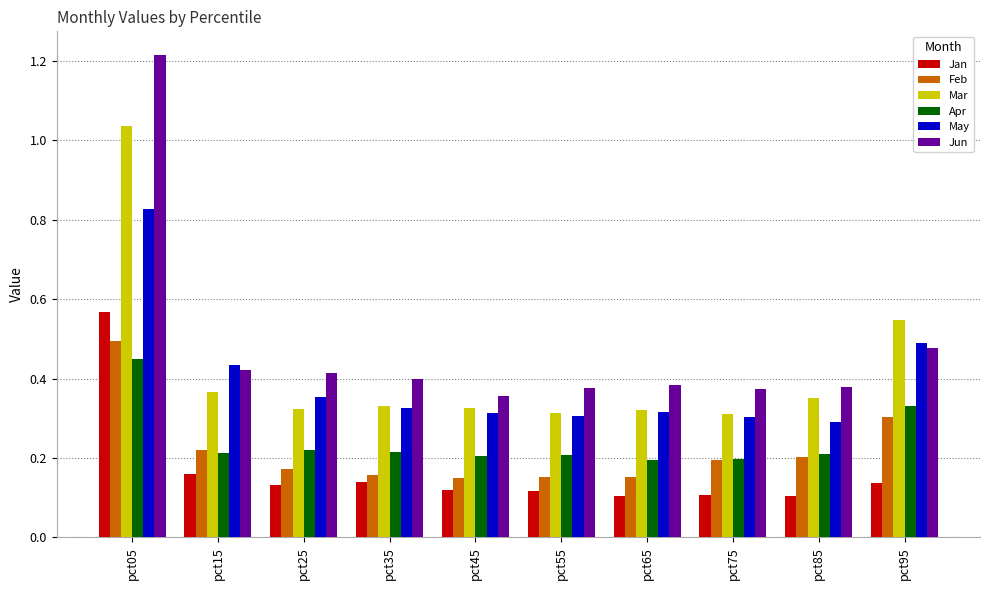

Which series has the largest range (max minus min)?

Jun